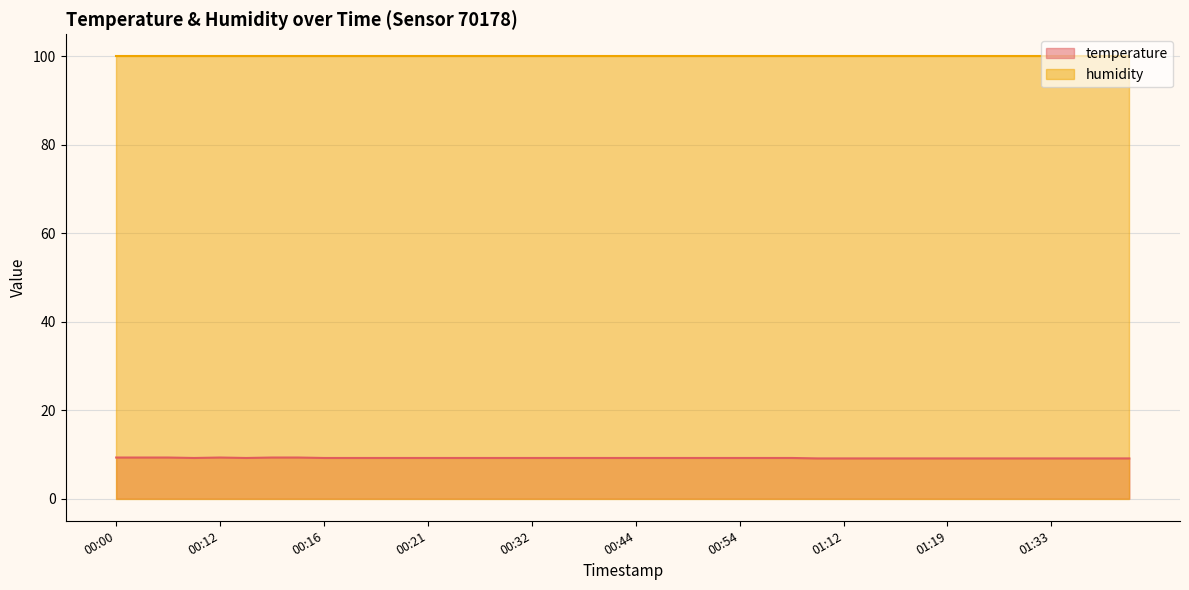

At 00:54, list the series in order from smallest to largest.

temperature, humidity